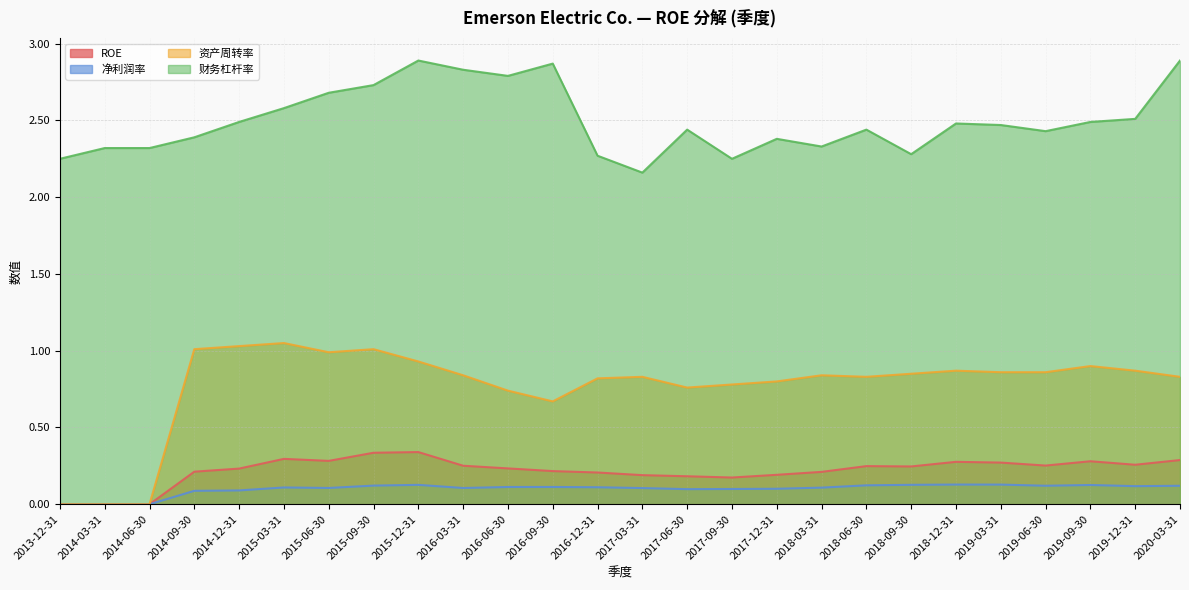

What is the difference between the maximum and minimum values in the ROE series?

0.3